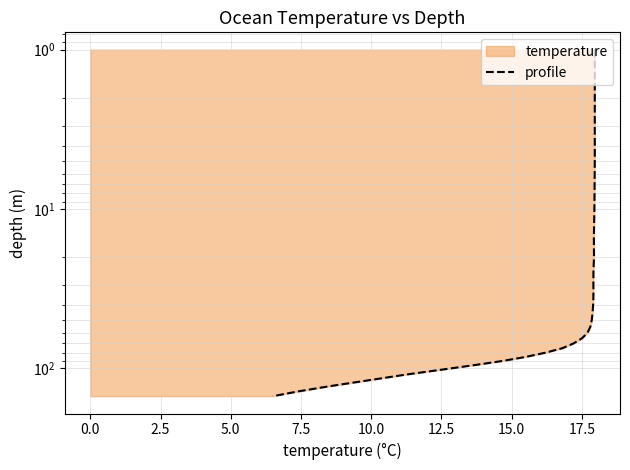

What is the greatest value displayed?

150